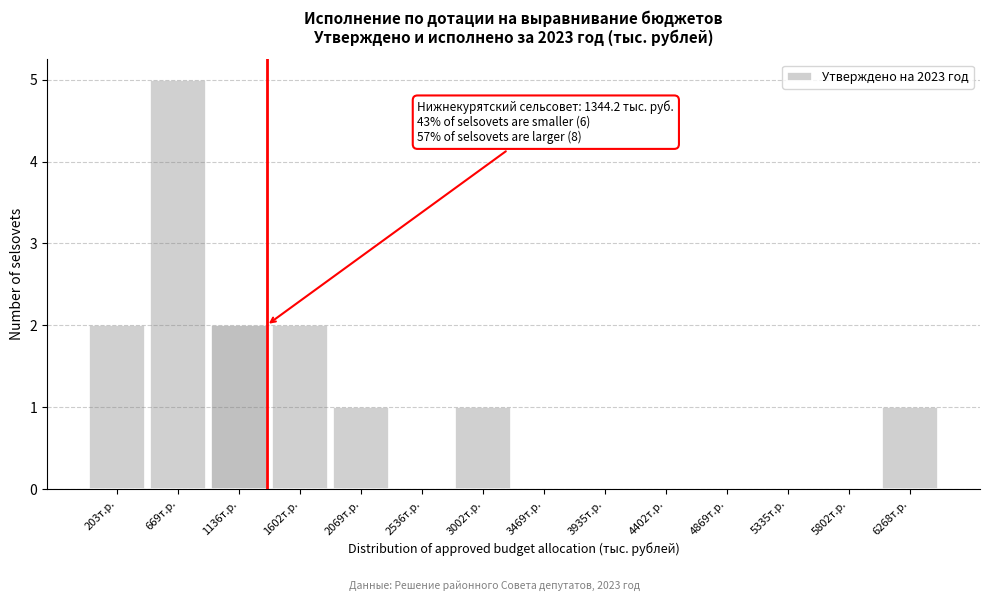

Over which range of the x-axis is the bar tallest?

450 to 900